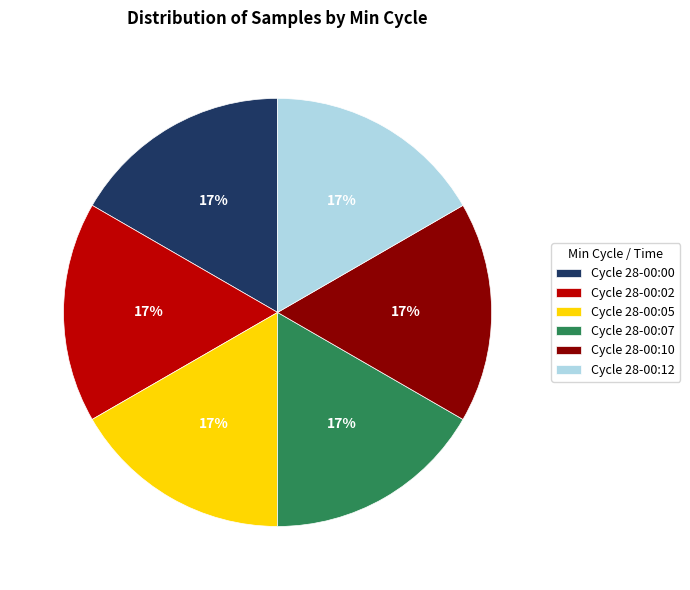

Count the number of slices in the pie.

6